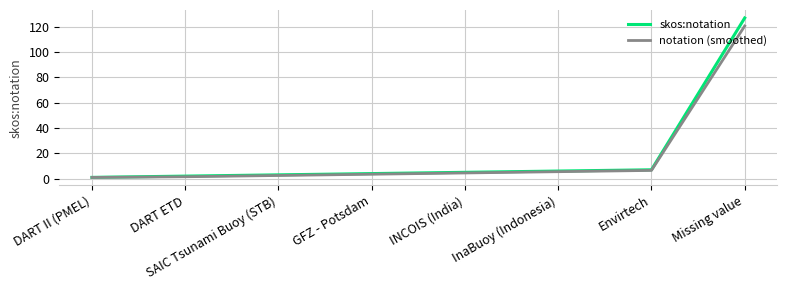

Rank the series by their maximum value, from highest to lowest.

skos:notation, notation (smoothed)